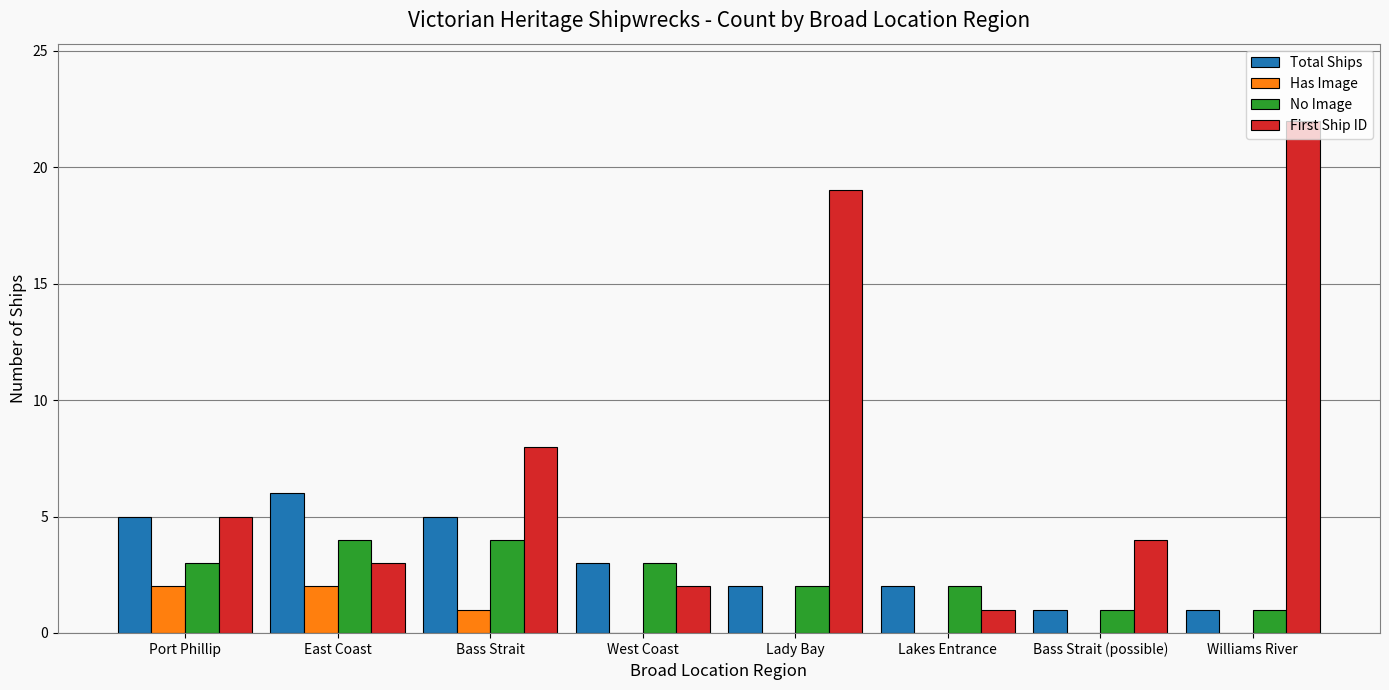

What are all the series names shown in the legend?

Total Ships, Has Image, No Image, First Ship ID